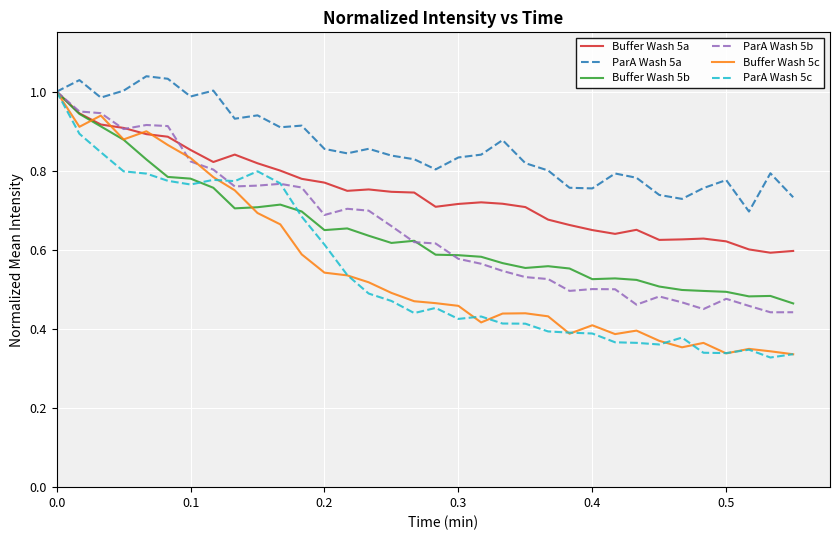

Which series has the largest total across all categories?

ParA Wash 5a